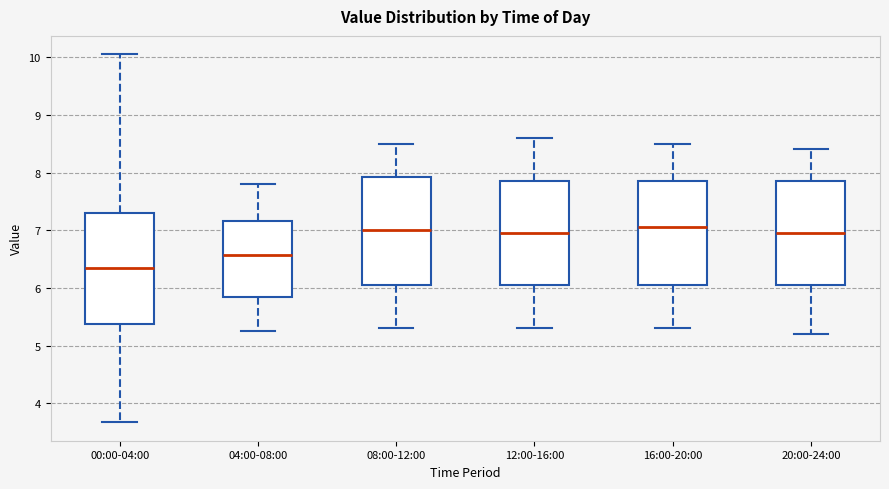

Reading left to right, read every box against the y-axis: the position of its median line, the range the box covers, and the ends of its whiskers. The values are not printed on the chart, so give them approximately, as read against the axis.

00:00-04:00: median 6.3, box 5.4 to 7.3, whiskers 3.7 to 10.1
04:00-08:00: median 6.6, box 5.9 to 7.2, whiskers 5.3 to 7.8
08:00-12:00: median 7.0, box 6.1 to 7.9, whiskers 5.3 to 8.5
12:00-16:00: median 7.0, box 6.1 to 7.9, whiskers 5.3 to 8.6
16:00-20:00: median 7.1, box 6.1 to 7.9, whiskers 5.3 to 8.5
20:00-24:00: median 7.0, box 6.1 to 7.9, whiskers 5.2 to 8.4